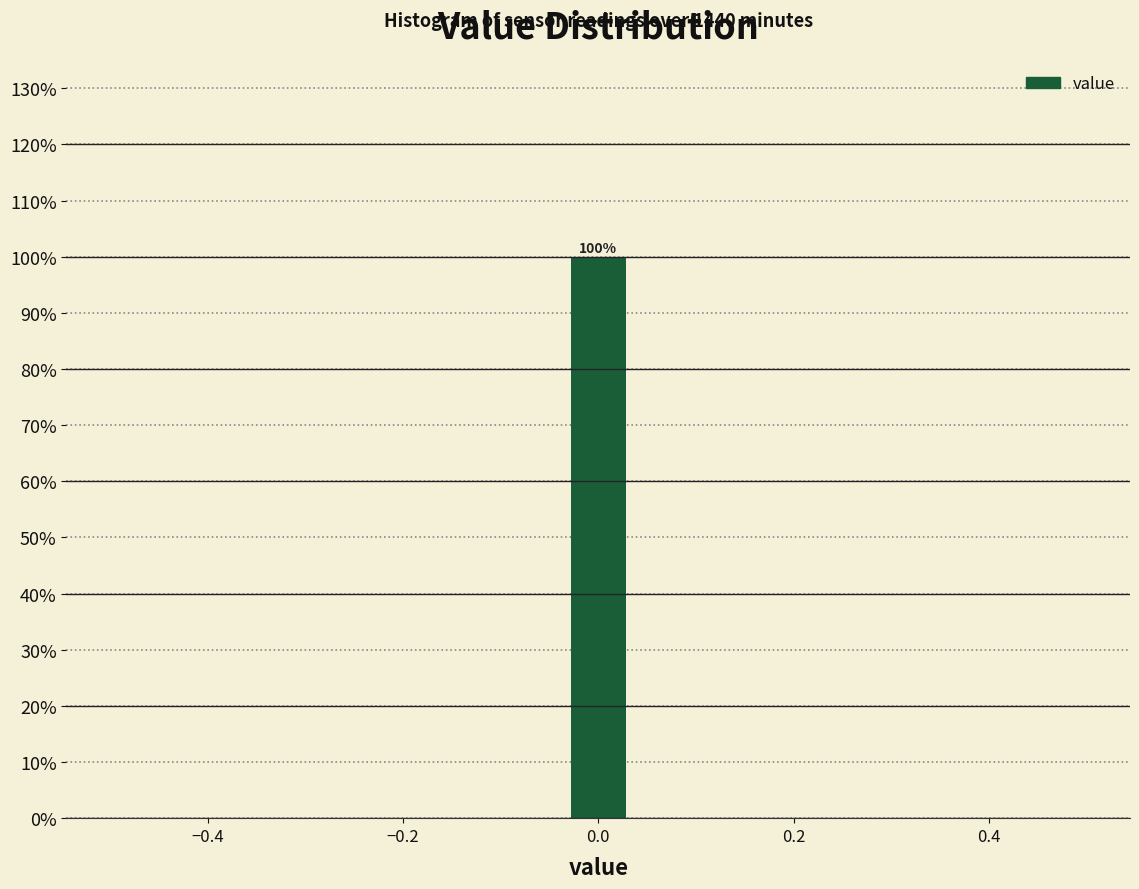

Read against the x-axis, roughly where is the centre of the tallest bar?

0.00